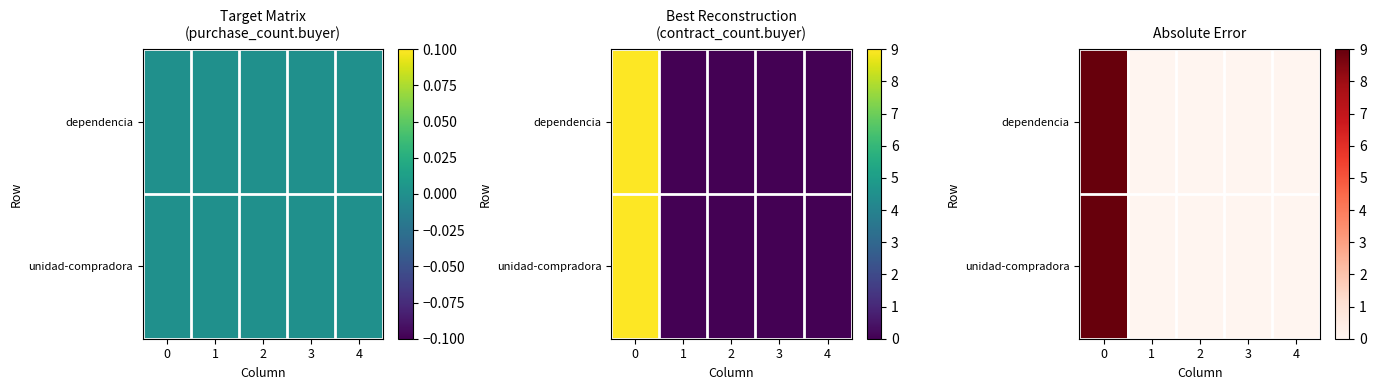

Is it true that dependencia equals -3 at 4?

False